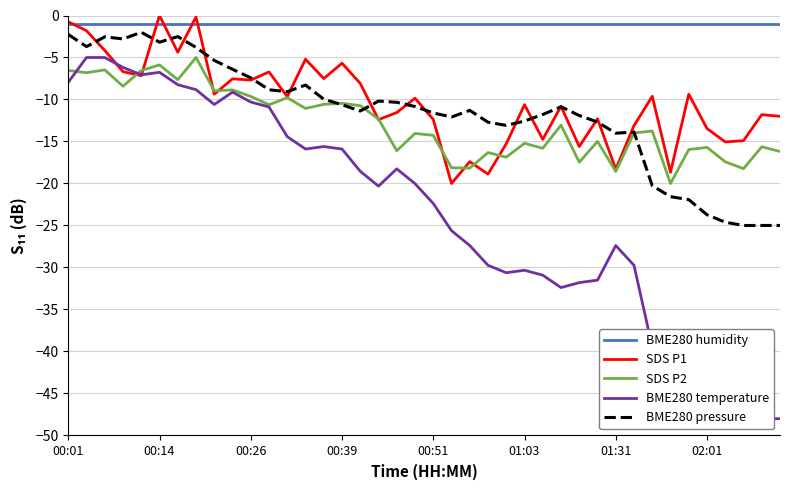

Which series changed the most between 18 and 19?

SDS P2